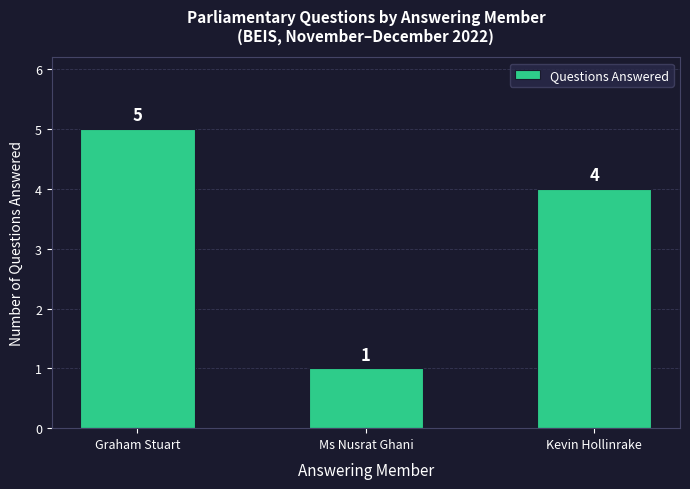

What is the change in value from Graham Stuart to Kevin Hollinrake?

-1